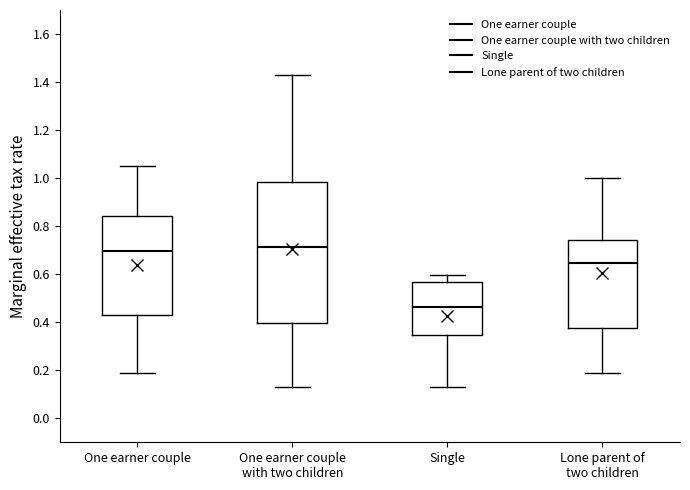

Reading left to right, transcribe this box plot: for each box, give where its median line is, the range the box spans, and where its two whiskers end, as read against the y-axis. The values are not printed on the chart, so give them approximately, as read against the axis.

One earner couple: median 0.70, box 0.44 to 0.84, whiskers 0.18 to 1.04
One earner couple with two children: median 0.72, box 0.40 to 0.98, whiskers 0.12 to 1.42
Single: median 0.46, box 0.34 to 0.56, whiskers 0.12 to 0.60
Lone parent of two children: median 0.64, box 0.38 to 0.74, whiskers 0.18 to 1.00